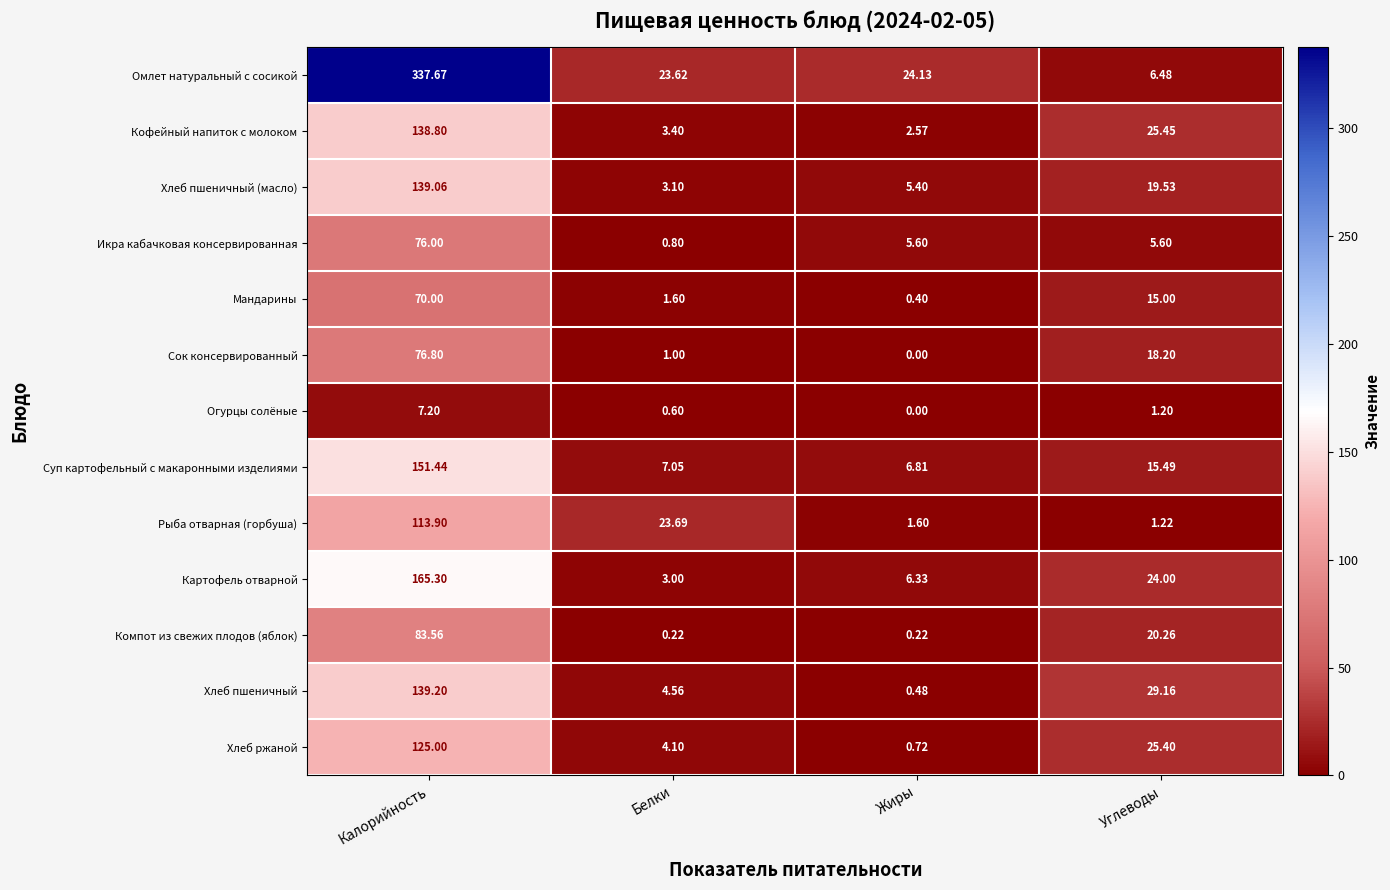

At which category is the sum across all series the highest?

Калорийность